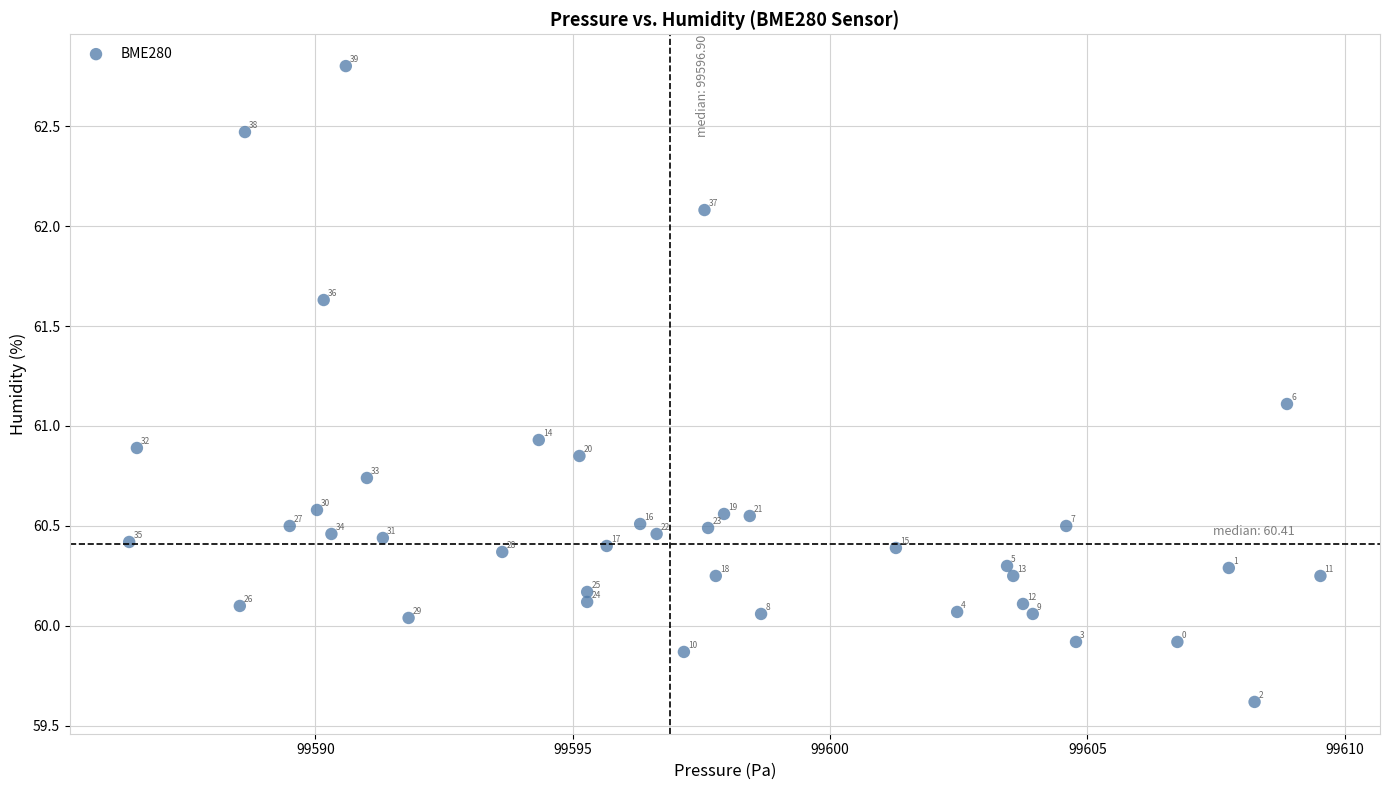

What is the range of X values (max minus min)?

23.1